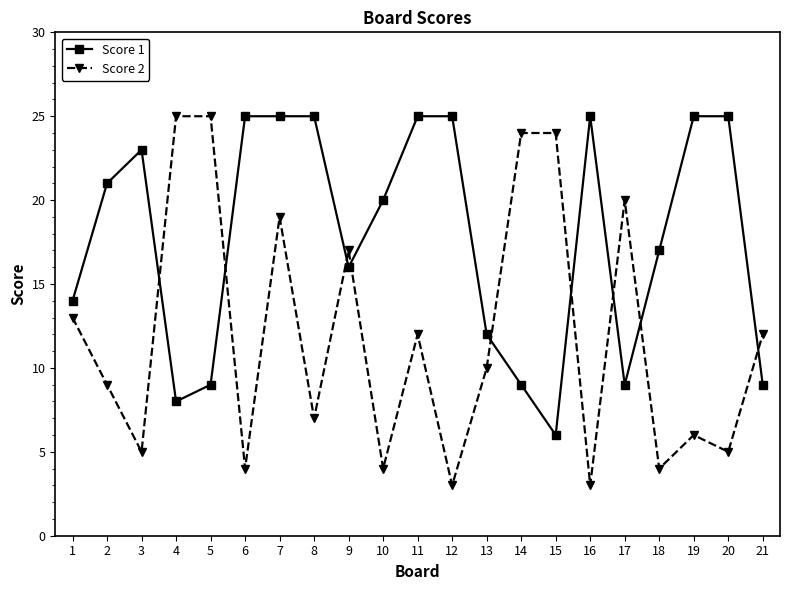

What are all the series names shown in the legend?

Score 1, Score 2